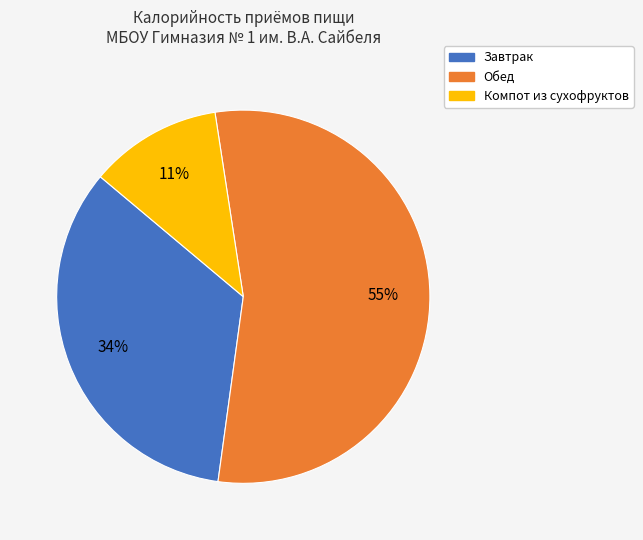

To the nearest percent, what is the average slice percentage?

33%